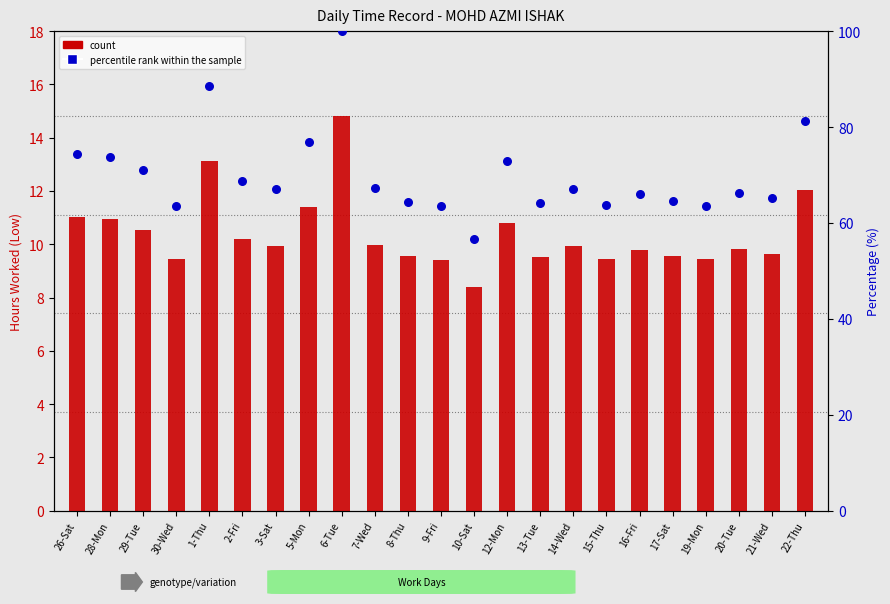

Which series reaches the minimum Y coordinate?

count (hours worked)